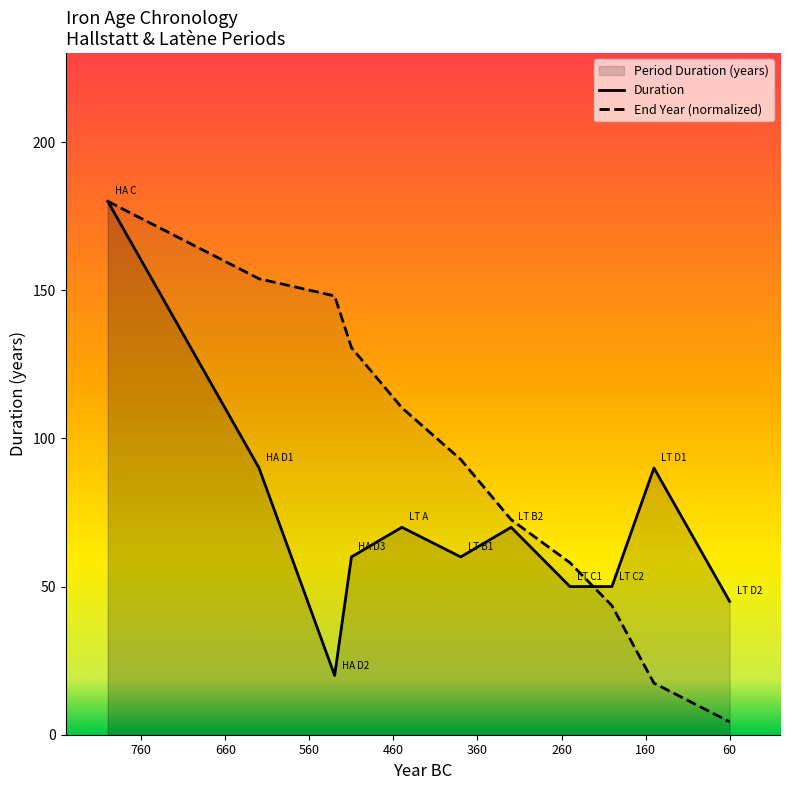

What is the value of the 6th point from the left?

92.9